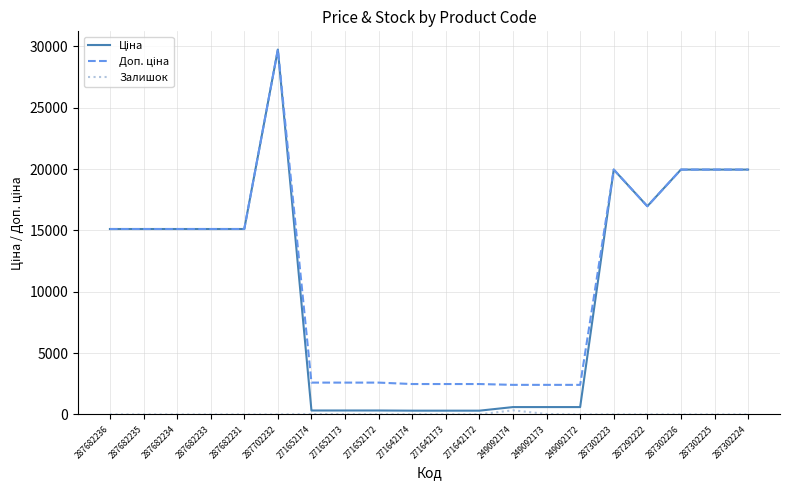

At which category does the chart reach its peak across all series?

287702232